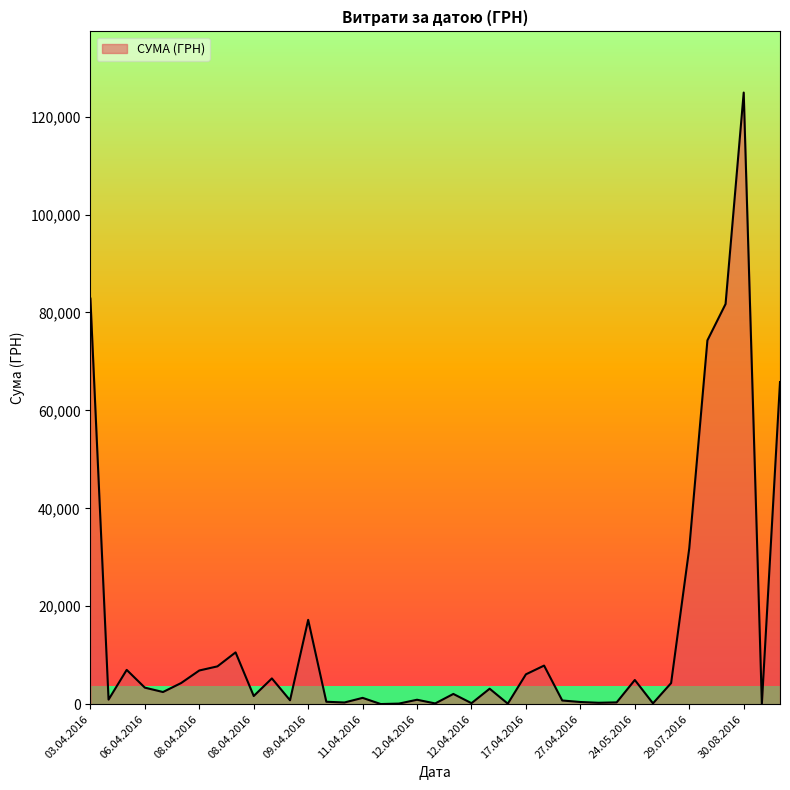

What is the difference between the maximum and minimum values?

124867.4